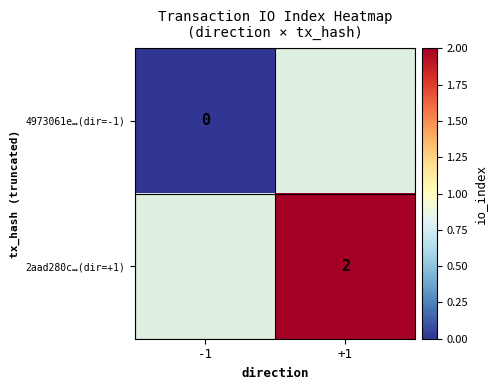

Is the value of 2aad280c…(dir=+1) at +1 greater than the value of 4973061e…(dir=-1) at -1?

Yes